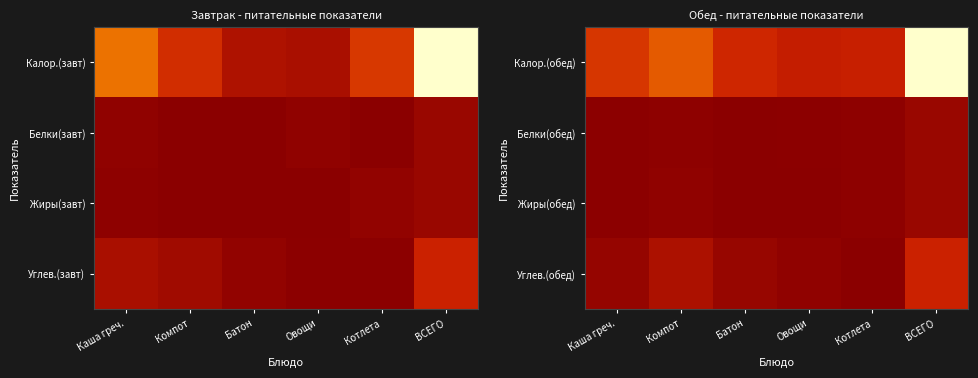

How many distinct data groups are displayed?

4